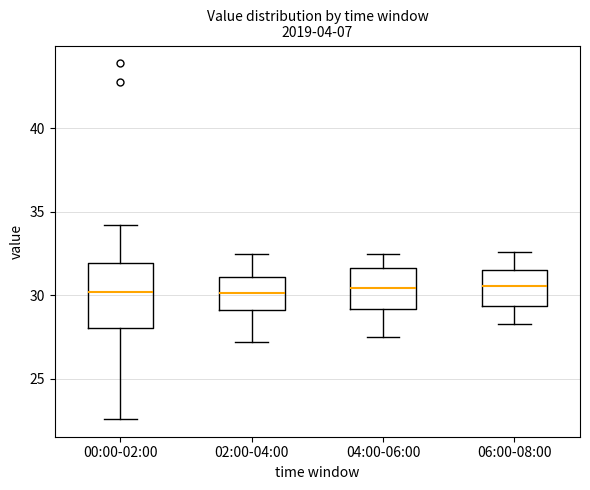

Reading left to right, read every box against the y-axis: the position of its median line, the range the box covers, and the ends of its whiskers. The values are not printed on the chart, so give them approximately, as read against the axis.

00:00-02:00: median 30.0, box 28.0 to 32.0, whiskers 22.5 to 34.0
02:00-04:00: median 30.0, box 29.0 to 31.0, whiskers 27.0 to 32.5
04:00-06:00: median 30.5, box 29.0 to 31.5, whiskers 27.5 to 32.5
06:00-08:00: median 30.5, box 29.5 to 31.5, whiskers 28.5 to 32.5